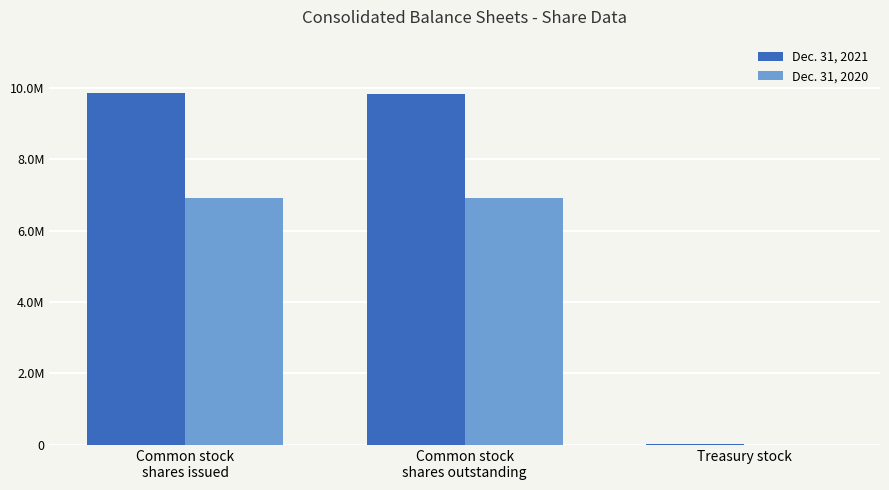

What is the maximum value for Dec. 31, 2021?

9864120